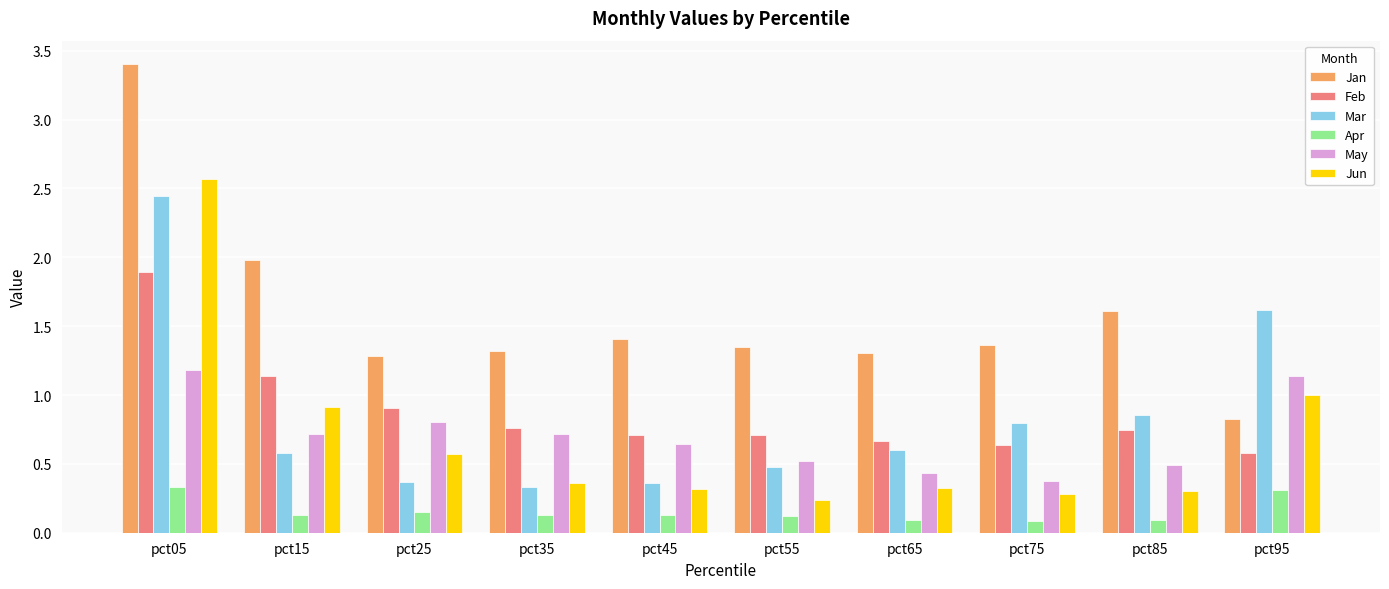

Which category has the highest value in the Jun series?

pct05